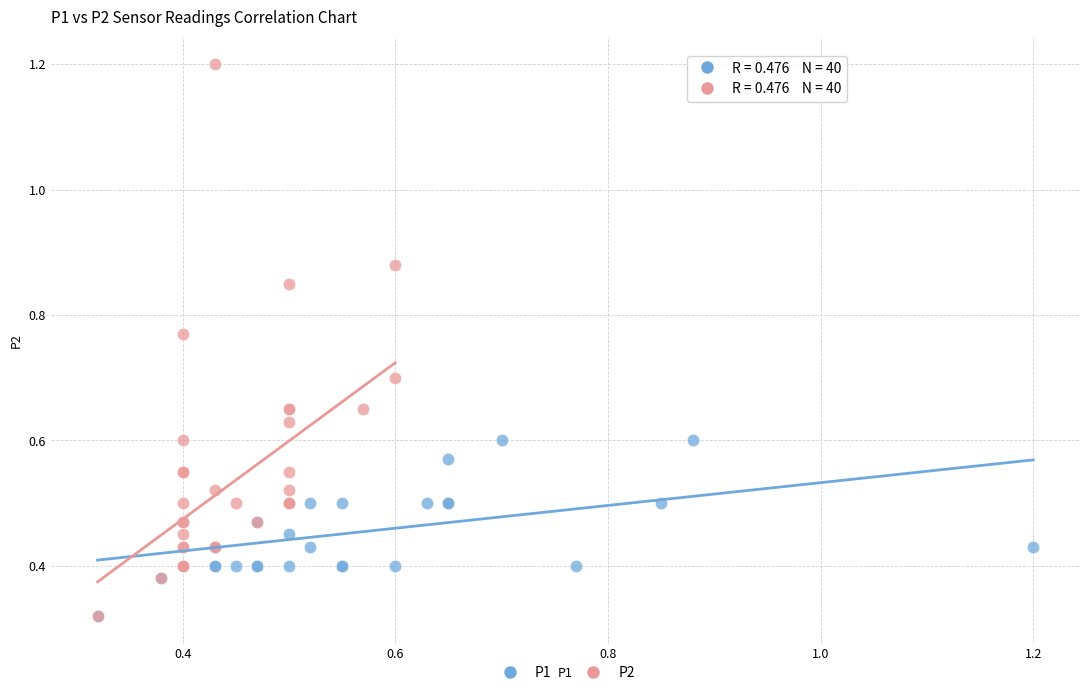

Which series has the largest Y range (max minus min)?

P2